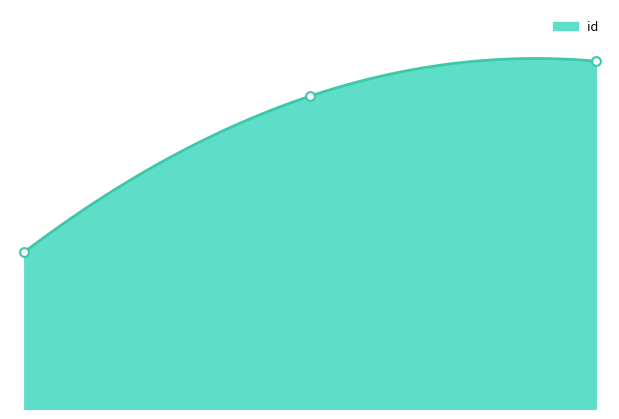

Approximately how many times larger is the value at 2.00 compared to 0.00?

2.2